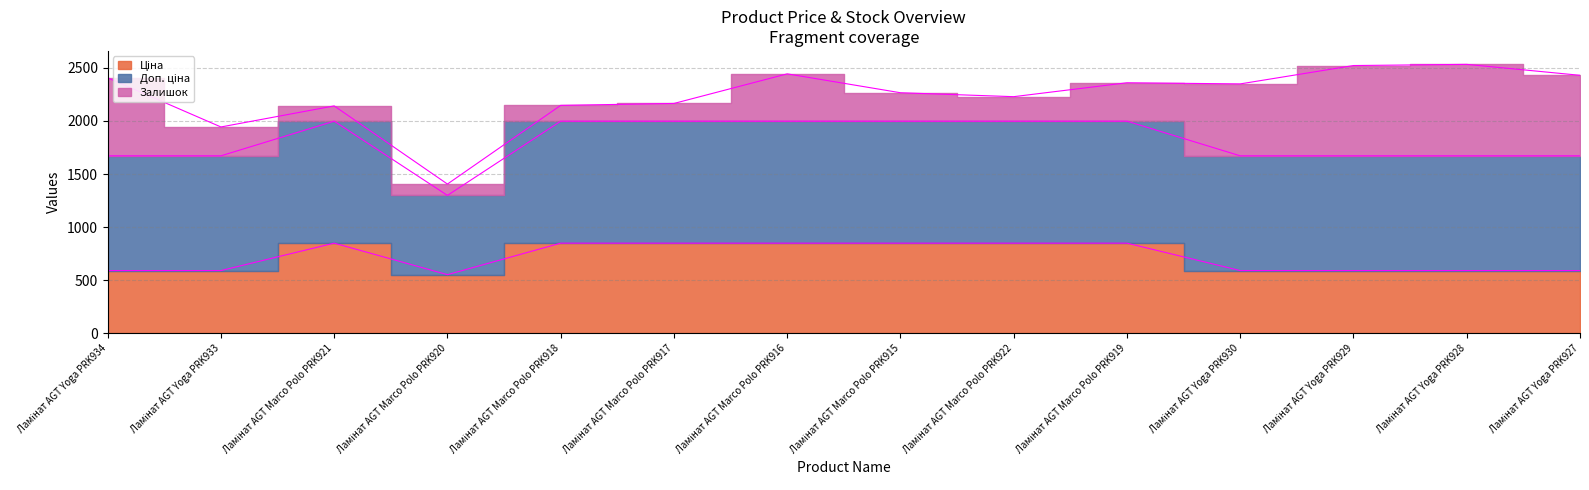

Reading right to left, list all the values displayed in this chart.

Ціна: Ламінат AGT Yoga PRK927=589.9	Ламінат AGT Yoga PRK928=589.9	Ламінат AGT Yoga PRK929=589.9	Ламінат AGT Yoga PRK930=589.9	Ламінат AGT Marco Polo PRK919=848.4	Ламінат AGT Marco Polo PRK922=848.4	Ламінат AGT Marco Polo PRK915=848.4	Ламінат AGT Marco Polo PRK916=848.4	Ламінат AGT Marco Polo PRK917=848.4	Ламінат AGT Marco Polo PRK918=848.4	Ламінат AGT Marco Polo PRK920=551.5	Ламінат AGT Marco Polo PRK921=848.4	Ламінат AGT Yoga PRK933=589.9	Ламінат AGT Yoga PRK934=589.9
Доп. ціна: Ламінат AGT Yoga PRK927=1081.7	Ламінат AGT Yoga PRK928=1081.7	Ламінат AGT Yoga PRK929=1081.7	Ламінат AGT Yoga PRK930=1081.7	Ламінат AGT Marco Polo PRK919=1149.7	Ламінат AGT Marco Polo PRK922=1149.7	Ламінат AGT Marco Polo PRK915=1149.7	Ламінат AGT Marco Polo PRK916=1149.7	Ламінат AGT Marco Polo PRK917=1149.7	Ламінат AGT Marco Polo PRK918=1149.7	Ламінат AGT Marco Polo PRK920=747.0	Ламінат AGT Marco Polo PRK921=1149.7	Ламінат AGT Yoga PRK933=1081.7	Ламінат AGT Yoga PRK934=1081.7
Залишок: Ламінат AGT Yoga PRK927=759.0	Ламінат AGT Yoga PRK928=862.0	Ламінат AGT Yoga PRK929=851.0	Ламінат AGT Yoga PRK930=678.0	Ламінат AGT Marco Polo PRK919=362.0	Ламінат AGT Marco Polo PRK922=231.0	Ламінат AGT Marco Polo PRK915=268.0	Ламінат AGT Marco Polo PRK916=446.0	Ламінат AGT Marco Polo PRK917=167.0	Ламінат AGT Marco Polo PRK918=149.0	Ламінат AGT Marco Polo PRK920=107.0	Ламінат AGT Marco Polo PRK921=144.0	Ламінат AGT Yoga PRK933=272.0	Ламінат AGT Yoga PRK934=735.0